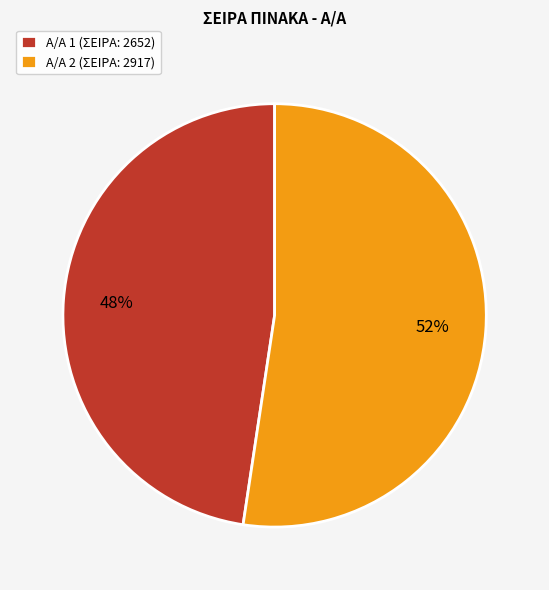

What percentage is the Α/Α 2 (ΣΕΙΡΑ: 2917) slice, to the nearest percent?

52%